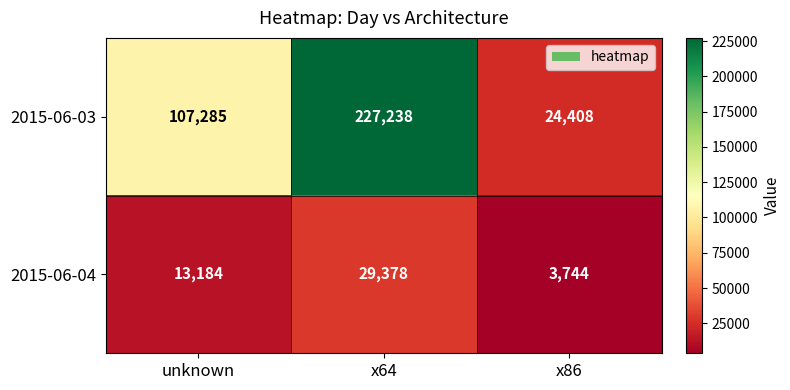

What is the lowest value of the 2015-06-04 series?

3744